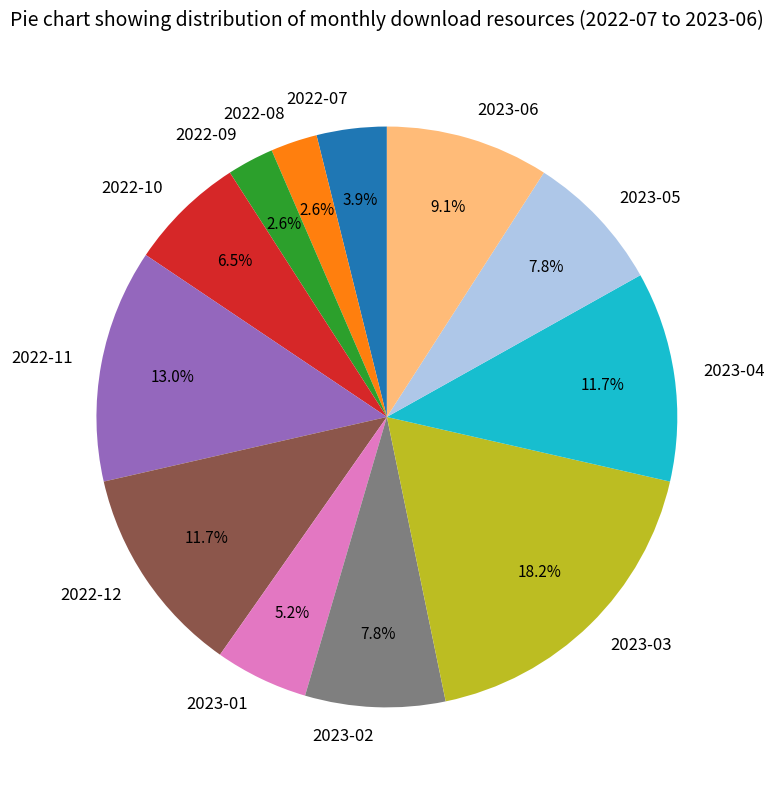

What percentage is the 2023-04 slice, to the nearest percent?

12%